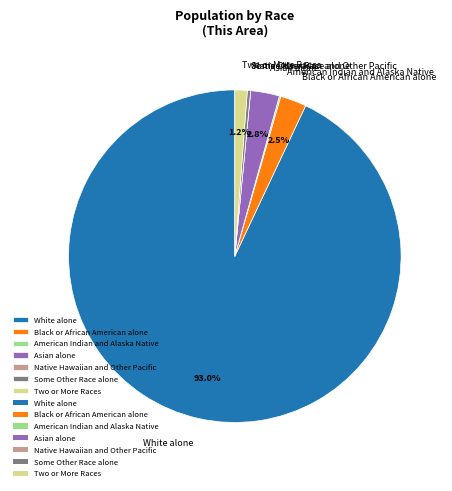

Which slice is the largest?

White alone